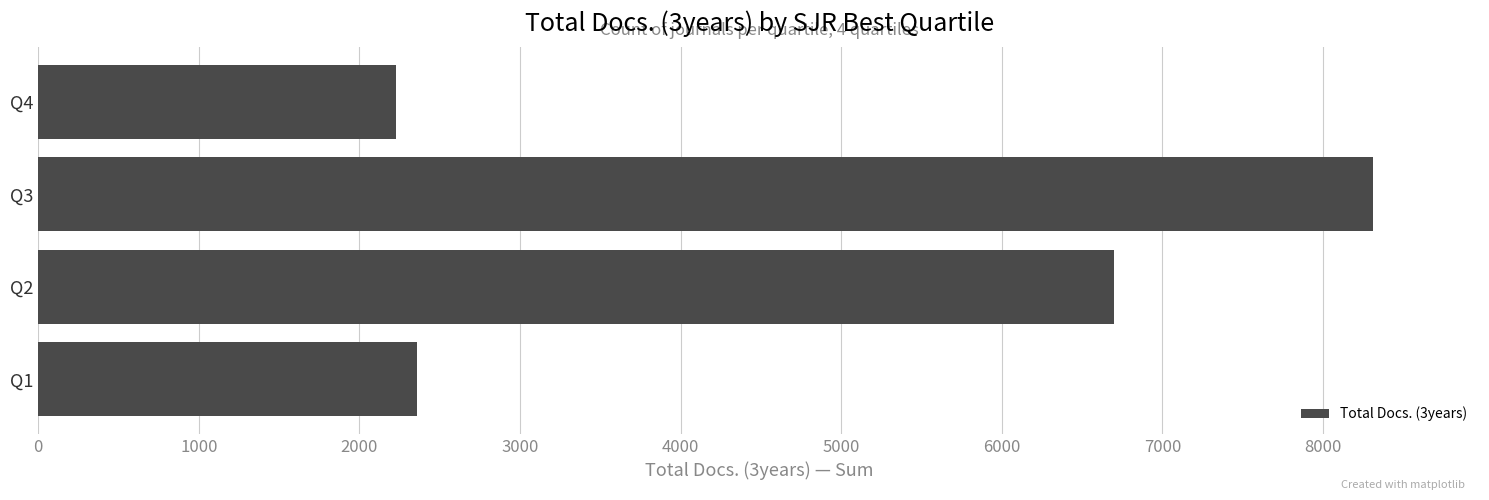

List the labels in order of value, largest first.

Q3, Q2, Q1, Q4